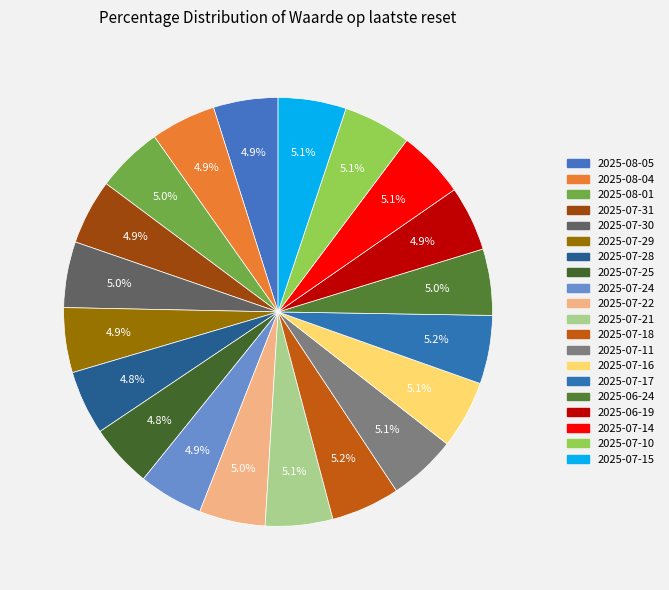

How many slices are in this pie chart?

20